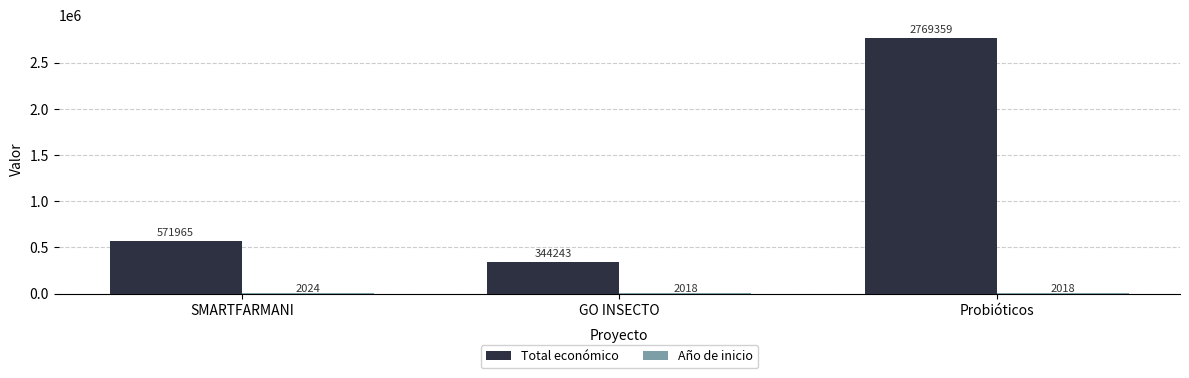

How many categories are shown in the chart?

3